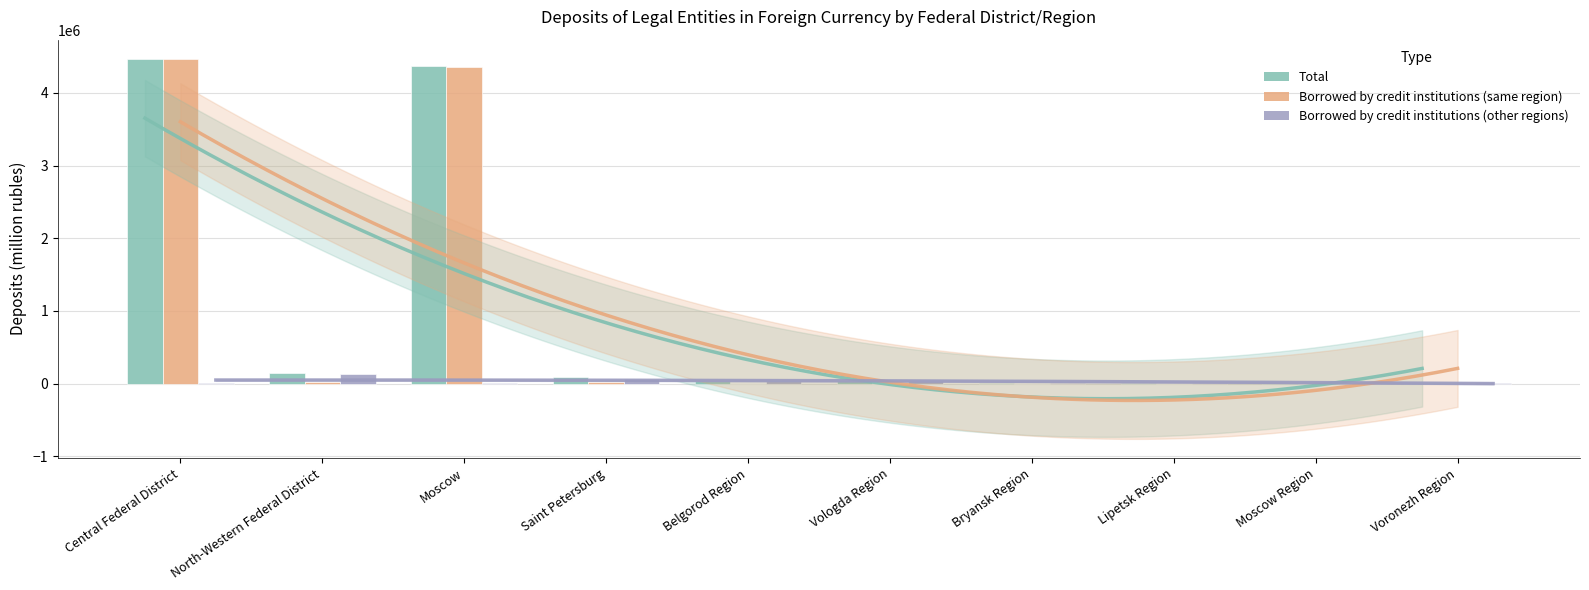

How many data points does each series have?

10